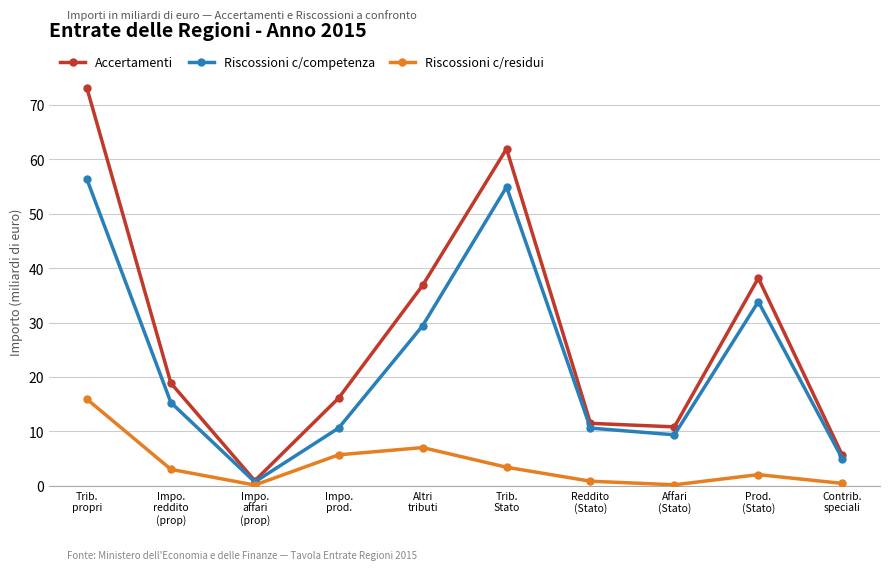

Rank the series at Contrib.
speciali from lowest to highest value.

Riscossioni c/residui, Riscossioni c/competenza, Accertamenti